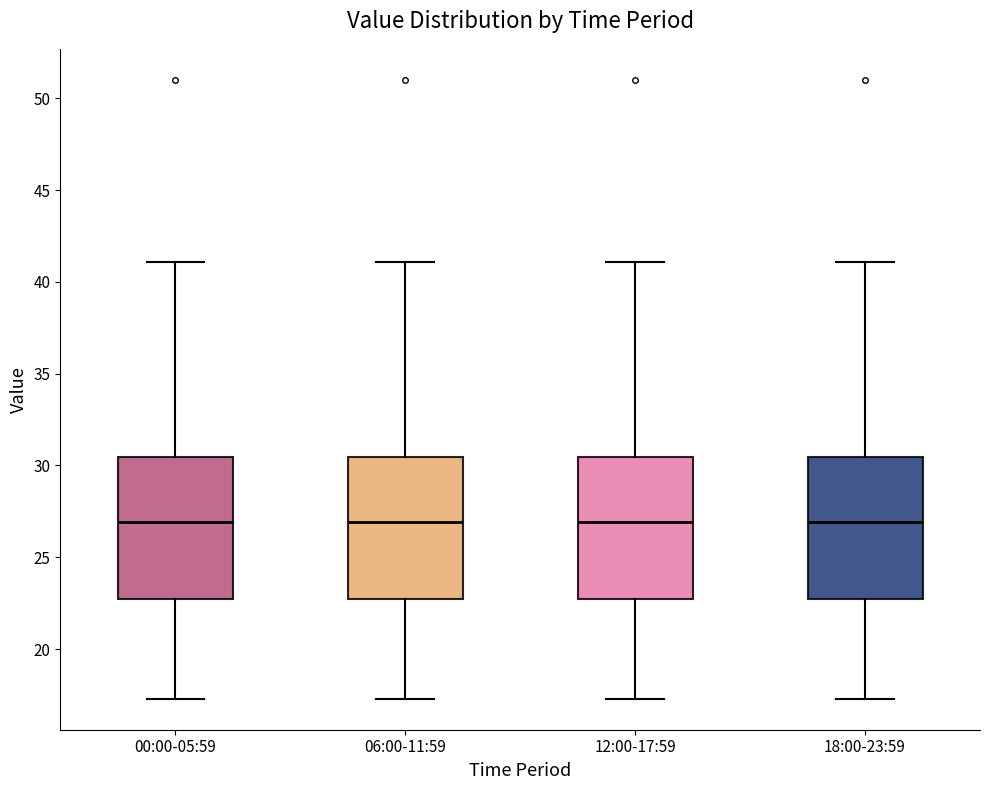

Reading left to right, transcribe this box plot: for each box, give where its median line is, the range the box spans, and where its two whiskers end, as read against the y-axis. The values are not printed on the chart, so give them approximately, as read against the axis.

00:00-05:59: median 27.0, box 22.5 to 30.5, whiskers 17.5 to 41.0
06:00-11:59: median 27.0, box 22.5 to 30.5, whiskers 17.5 to 41.0
12:00-17:59: median 27.0, box 22.5 to 30.5, whiskers 17.5 to 41.0
18:00-23:59: median 27.0, box 22.5 to 30.5, whiskers 17.5 to 41.0